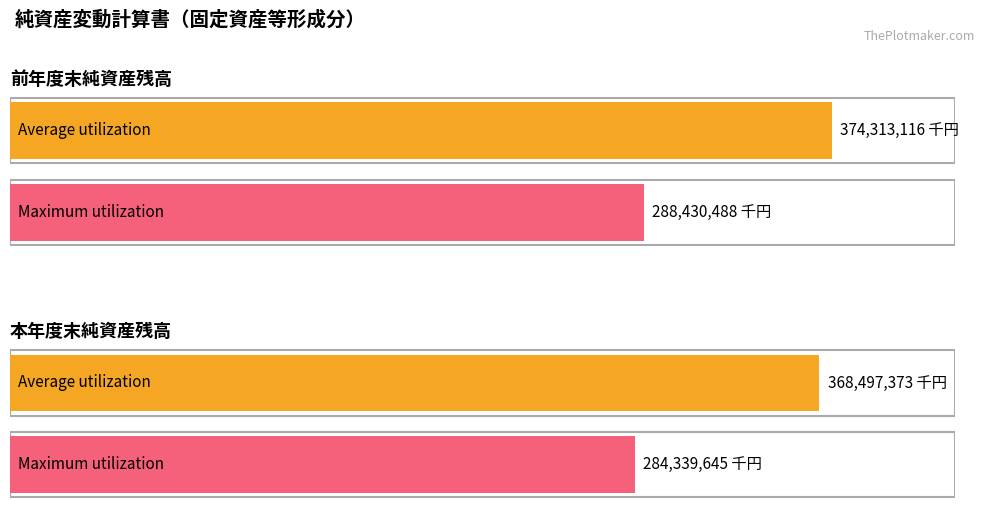

Is the value of Average utilization at 前年度末純資産残高 greater than the value of Maximum utilization at 本年度末純資産残高?

Yes